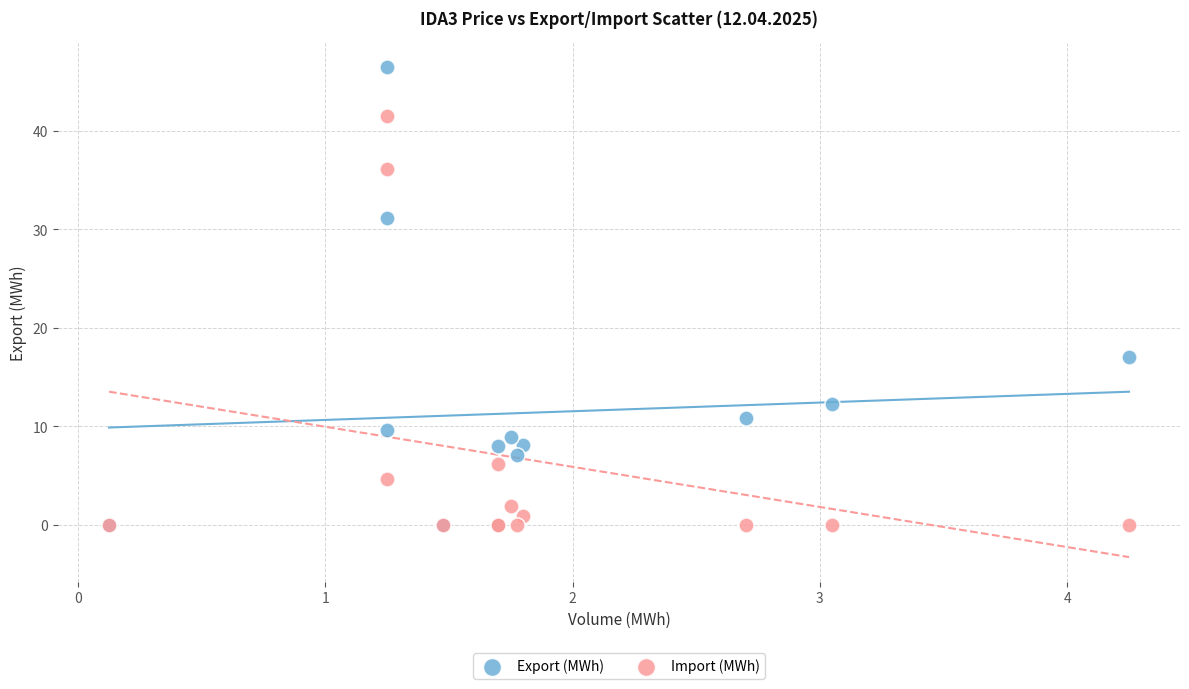

Across all series, what Y value is closest to 23?

17.0